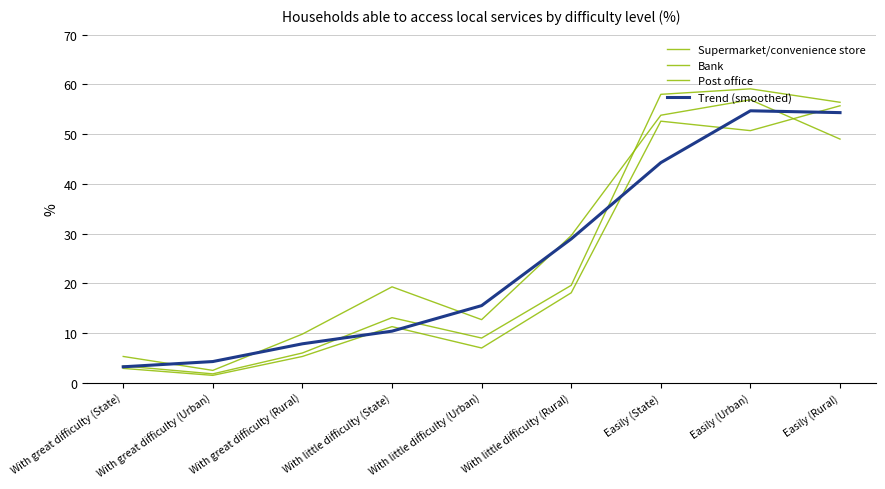

What is the difference between the second highest and minimum values in the Supermarket/convenience store series?

51.1